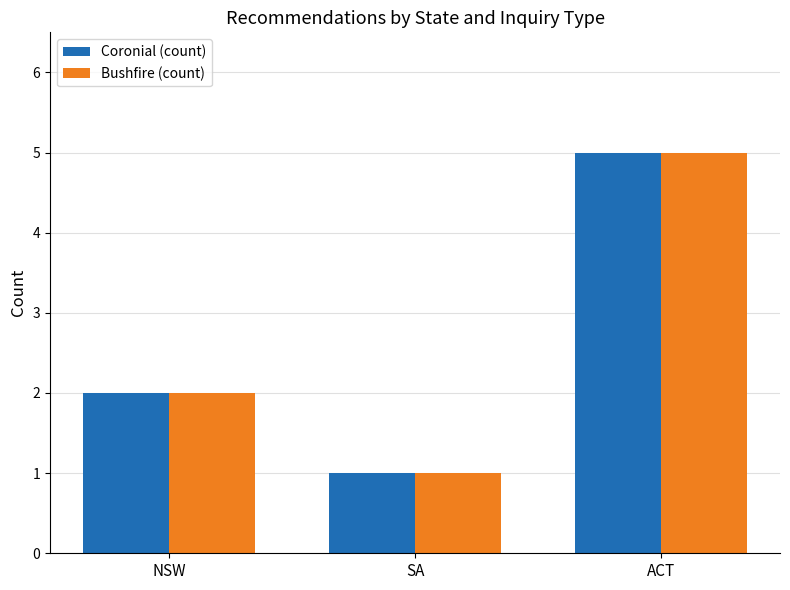

At which category does the chart reach its peak across all series?

ACT